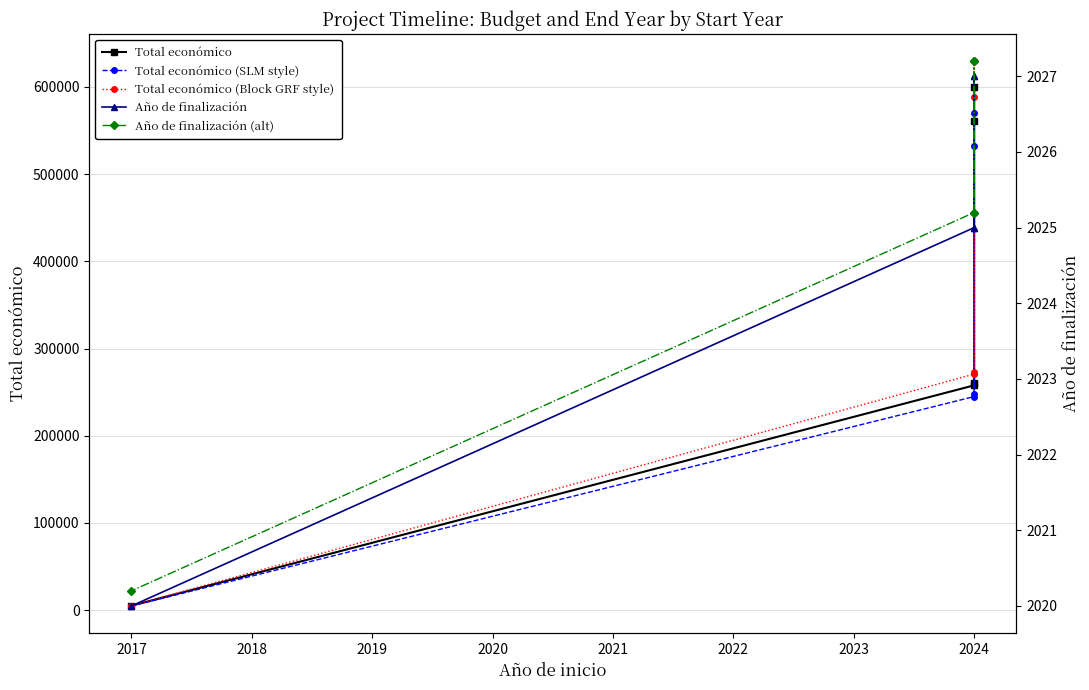

Is this an area chart (filled region under the line)?

No